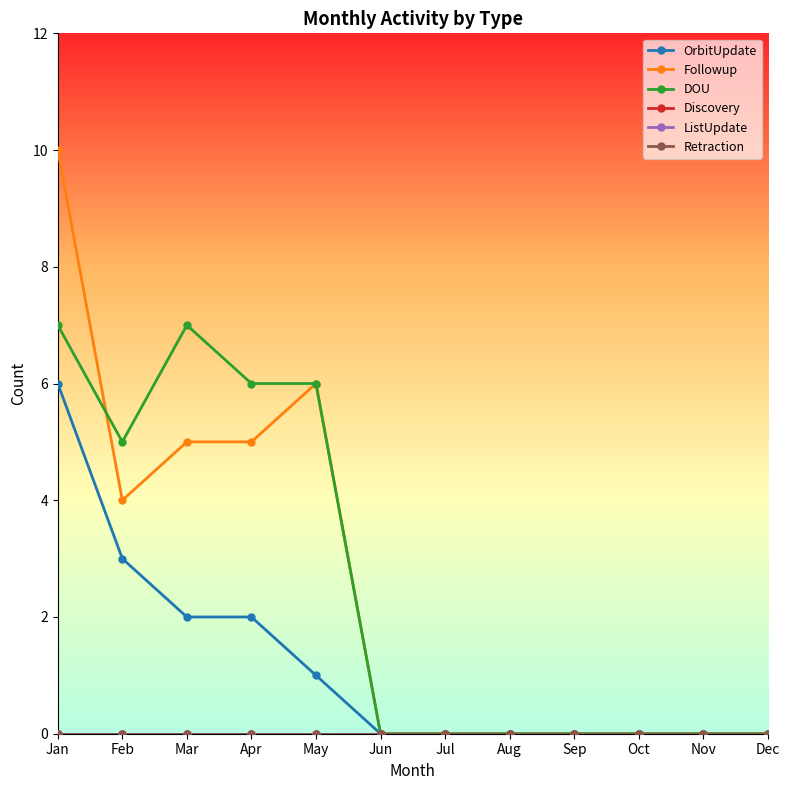

Which series has the largest total across all categories?

DOU